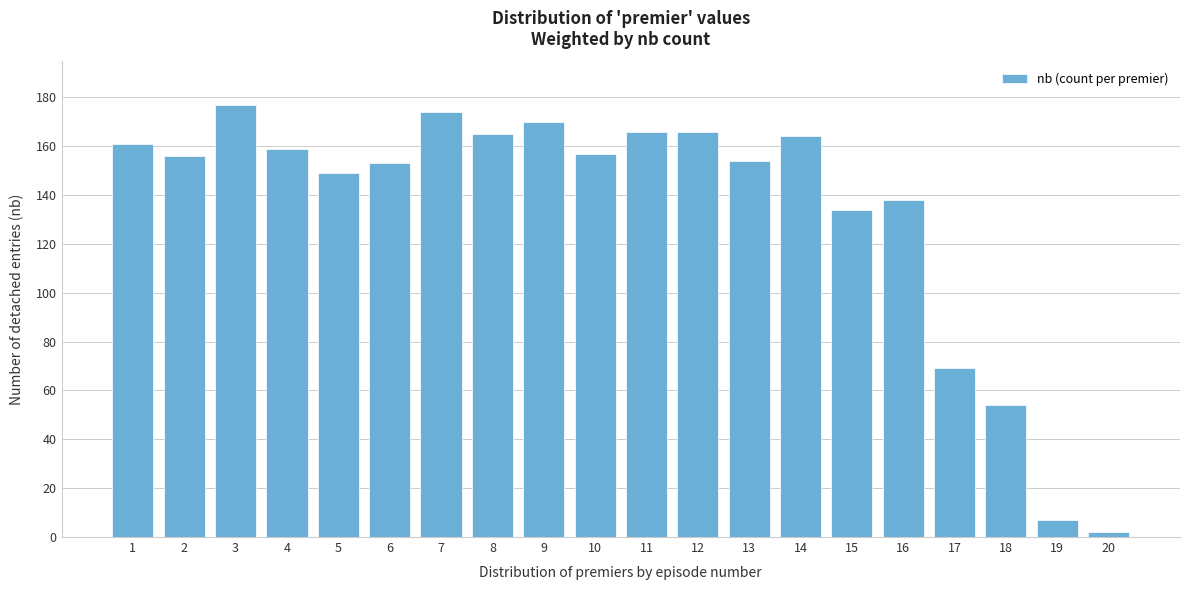

Reading left to right, extract all data points from this chart.

161	156	177	159	149	153	174	165	170	157	166	166	154	164	134	138	69	54	7	2